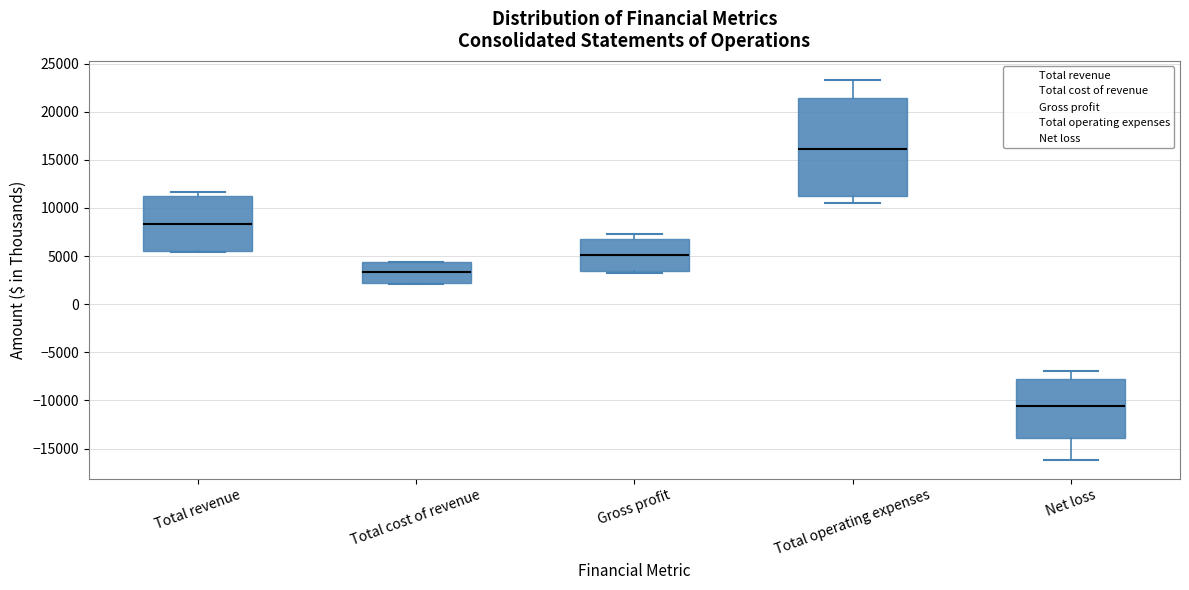

Which box's median line is the highest?

Total operating expenses